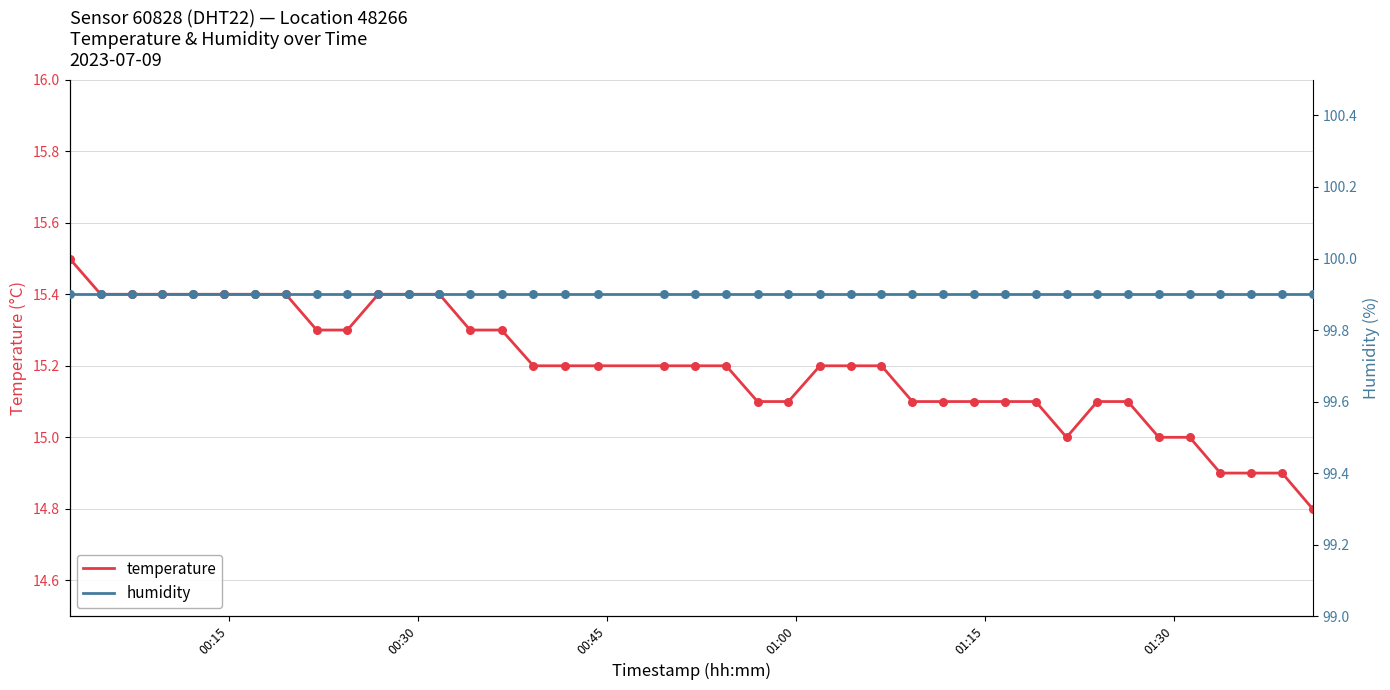

What is the highest value of the temperature series?

15.5